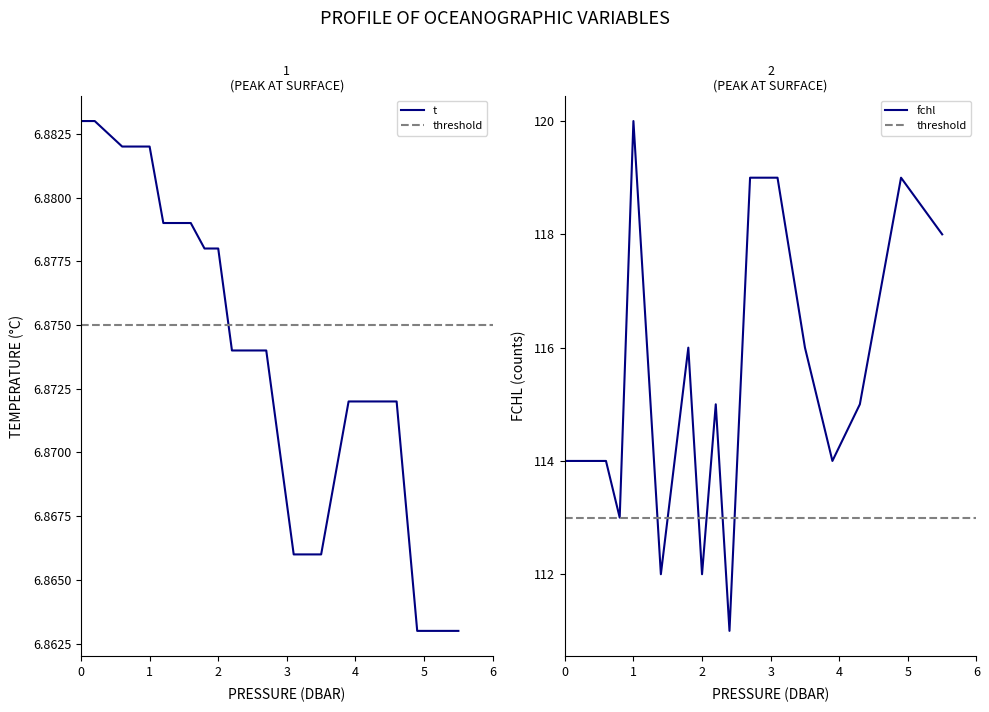

What position from the right is 5.5?

1